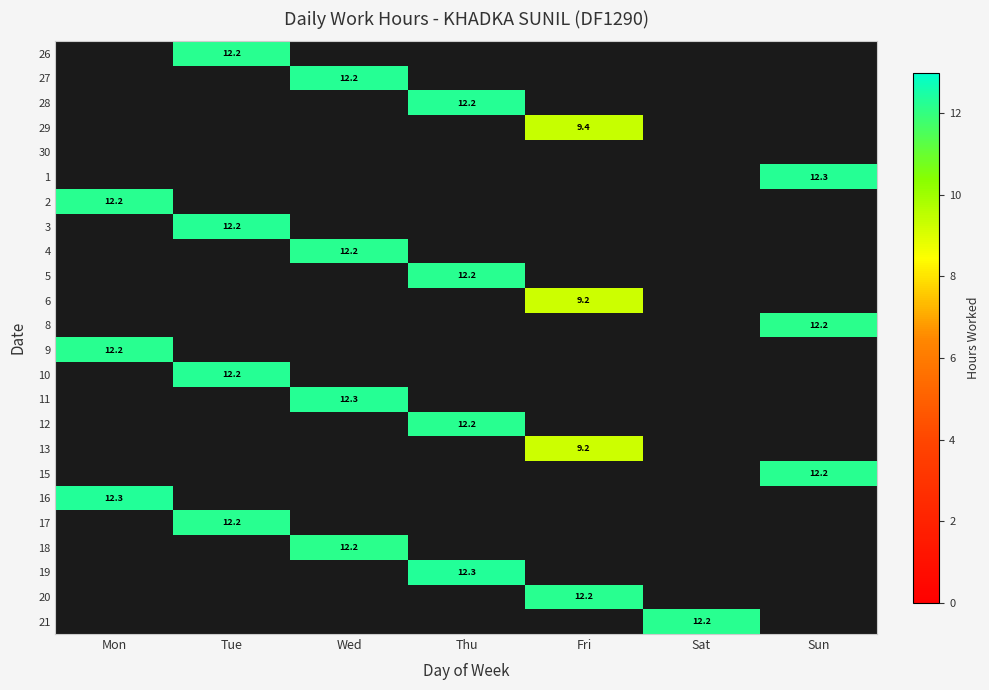

True or false: 21 has a value of 17.9 at Sat.

False